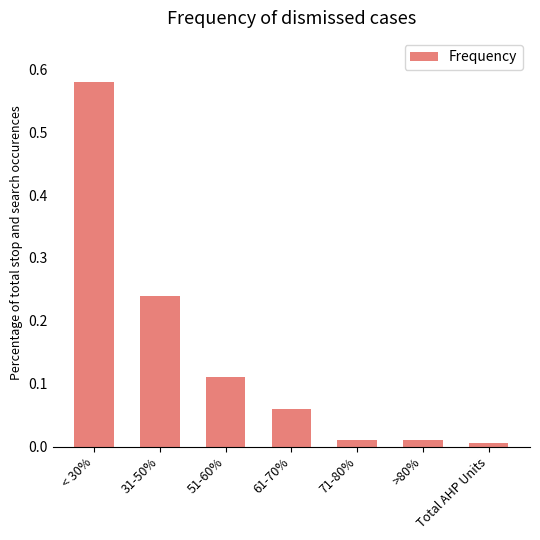

True or false: the data shows 0.0 at 51-60%.

False